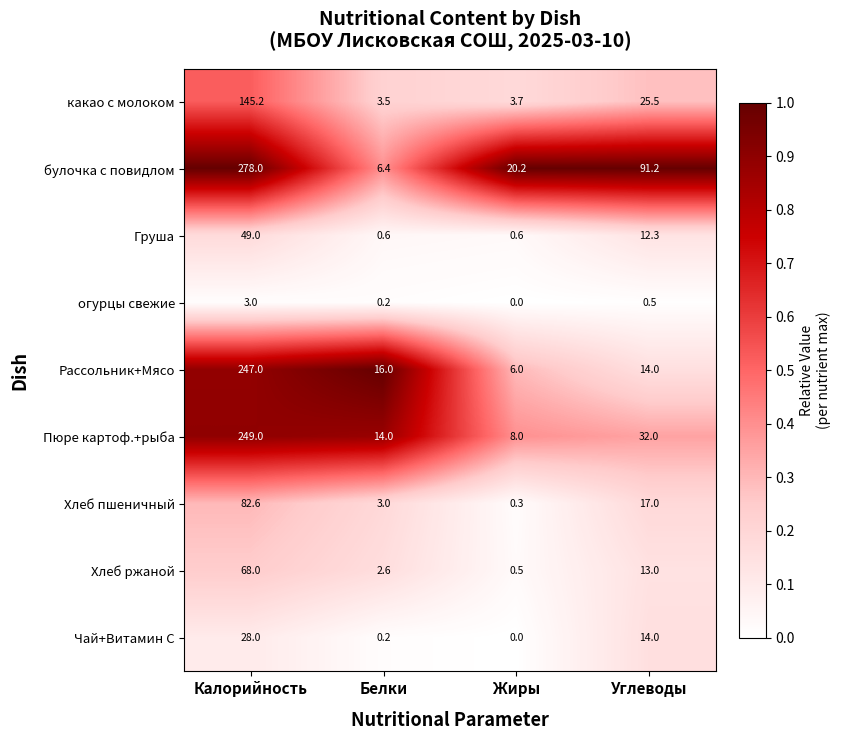

Which series has the largest total across all categories?

булочка с повидлом